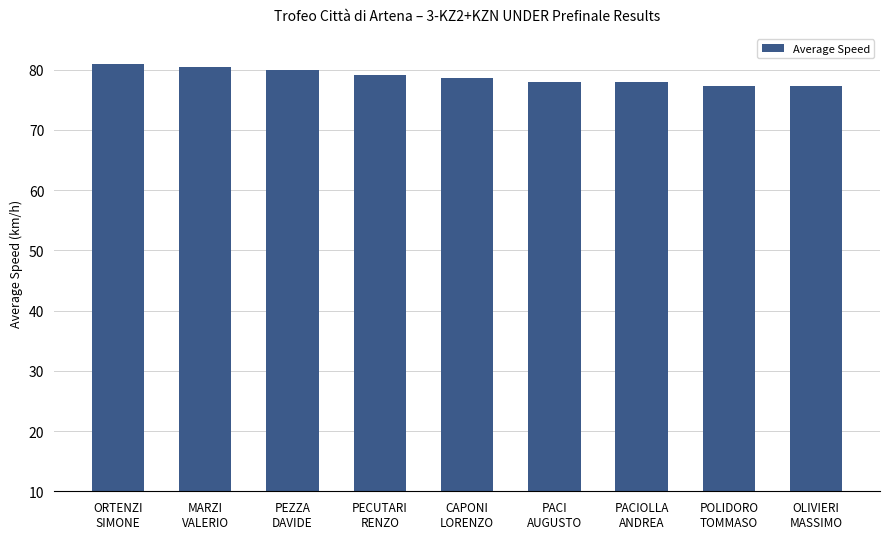

What is the minimum value shown in the chart?

77.2